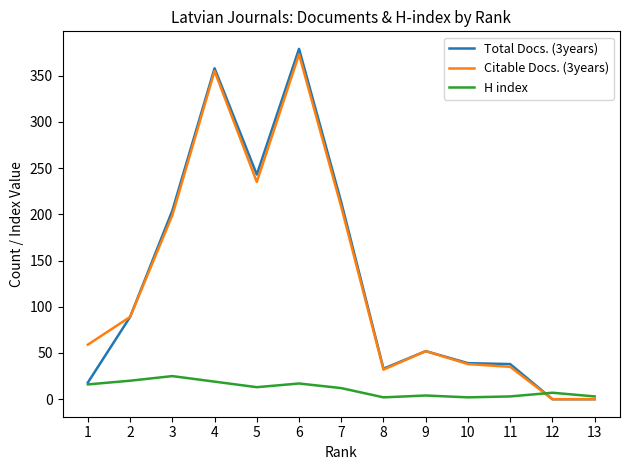

The Total Docs. (3years) series shows -152 at 13. True or false?

False